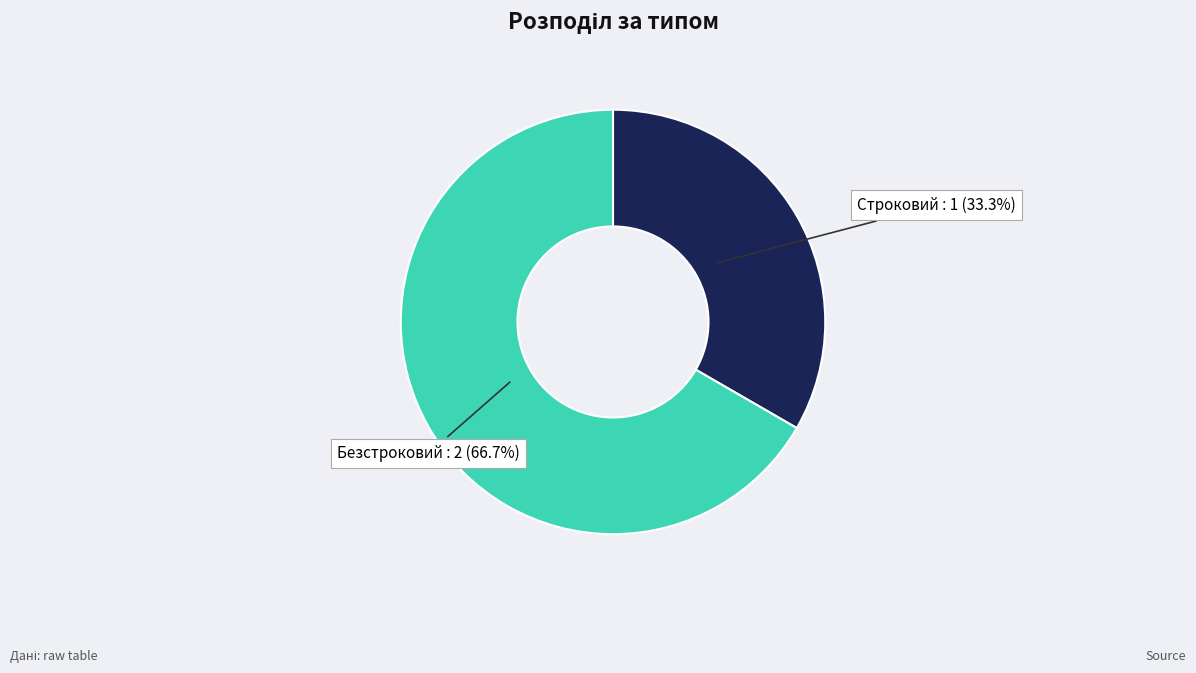

How many slices are in this pie chart?

2